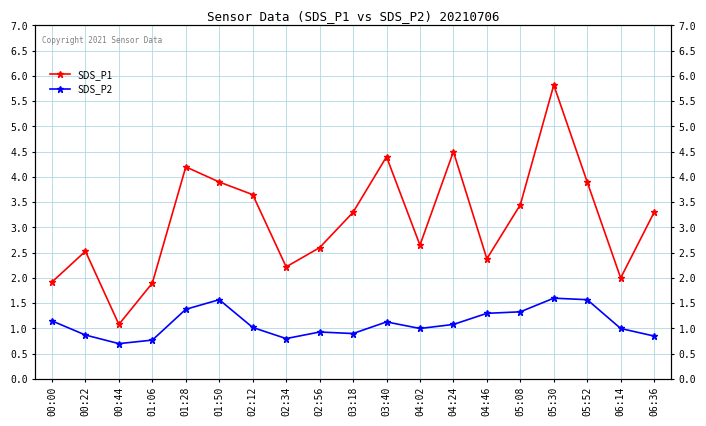

True or false: SDS_P1 and SDS_P2 intersect in this chart.

False